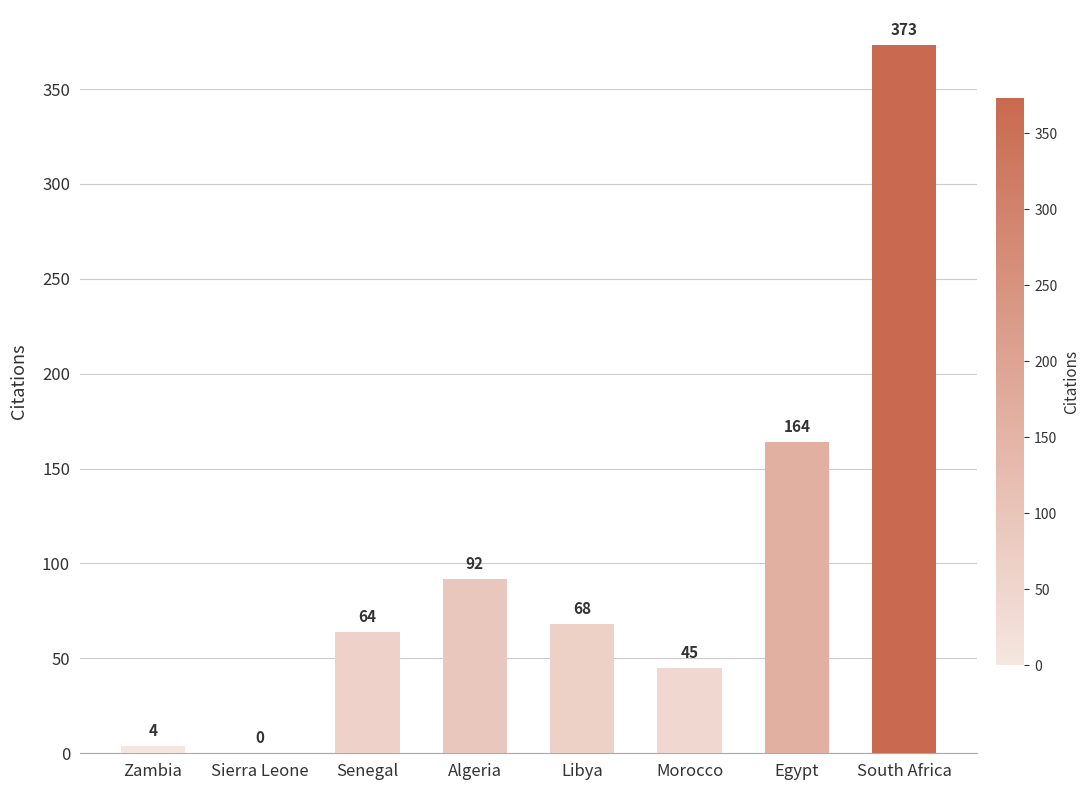

The value at South Africa is 373. True or false?

True